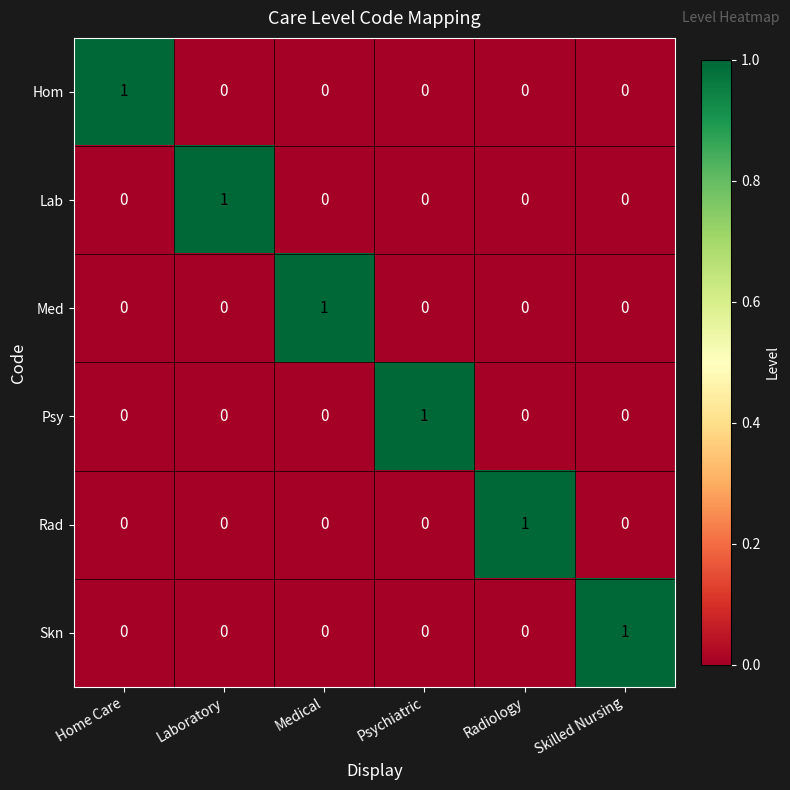

How many Lab values are between 0 and 1?

6